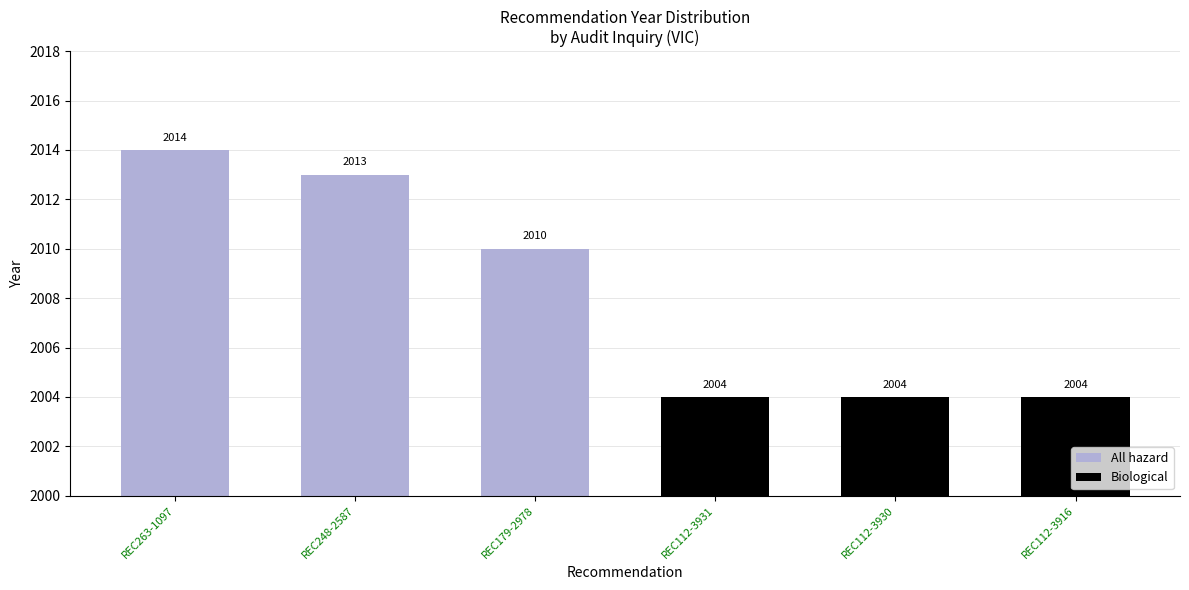

What is the minimum value shown in the chart?

2004